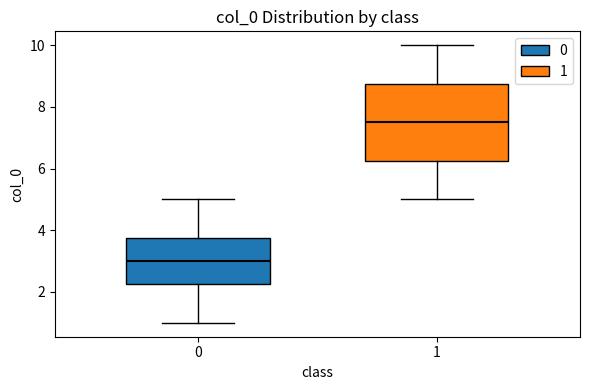

Which box's median line is the lowest?

0